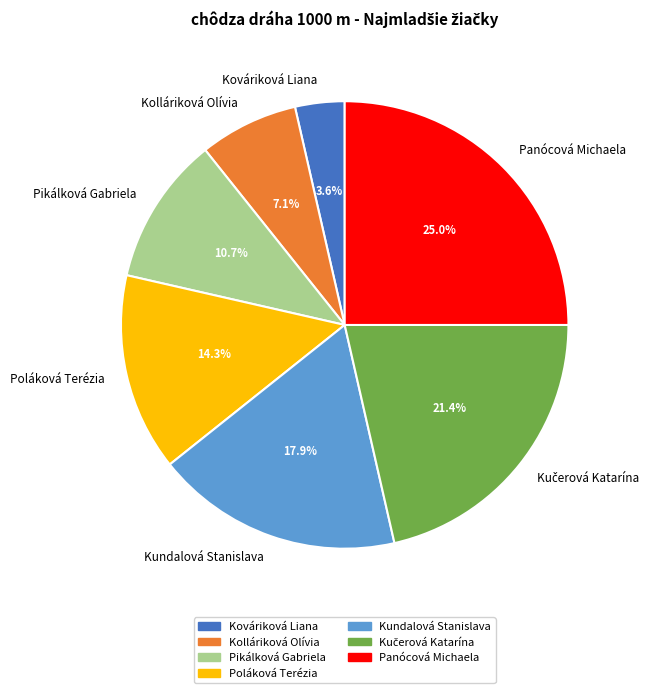

What is the total percentage of Kováriková Liana and Poláková Terézia?

17.9%